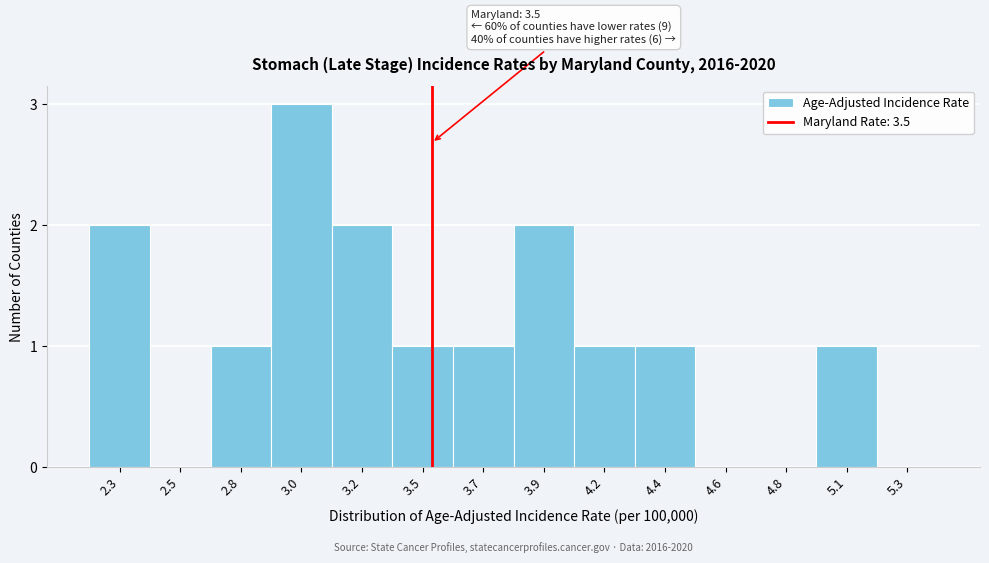

Reading left to right, what are all the values shown in this chart?

2.3=2	2.5=0	2.8=1	3.0=3	3.2=2	3.5=1	3.7=1	3.9=2	4.2=1	4.4=1	4.6=0	4.8=0	5.1=1	5.3=0